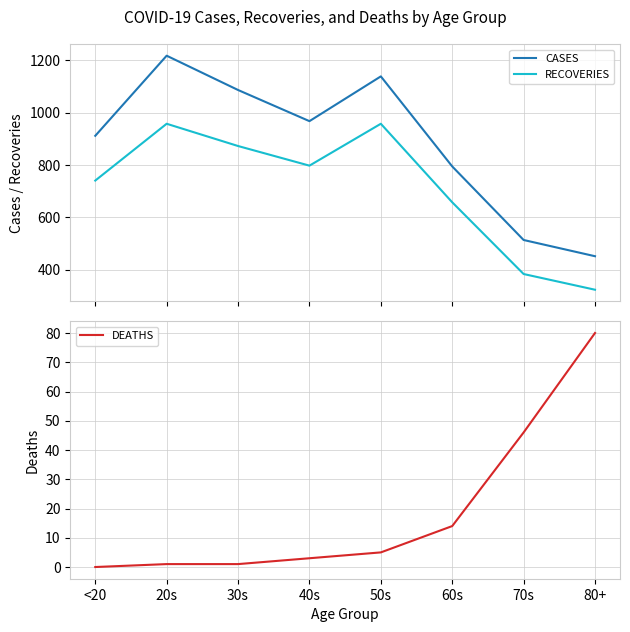

True or false: RECOVERIES and CASES cross at least once.

False